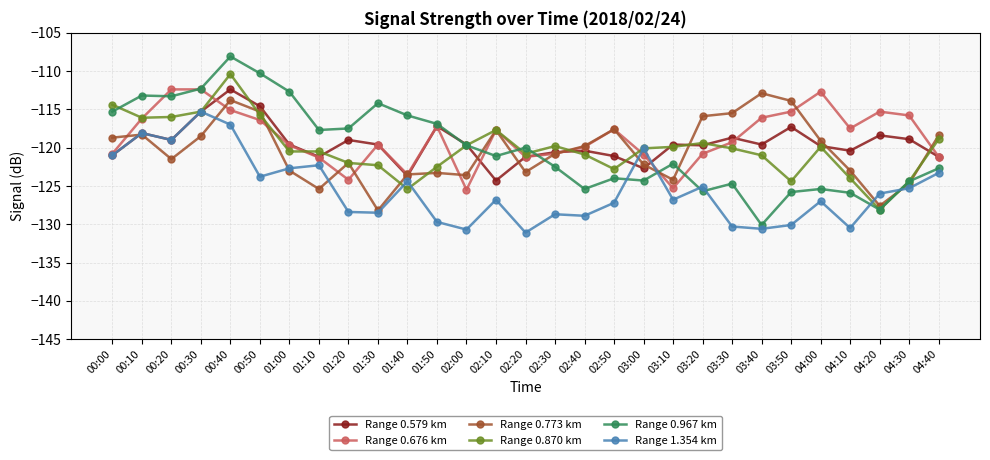

At which category does Range 0.676 km reach its first local valley?

01:20